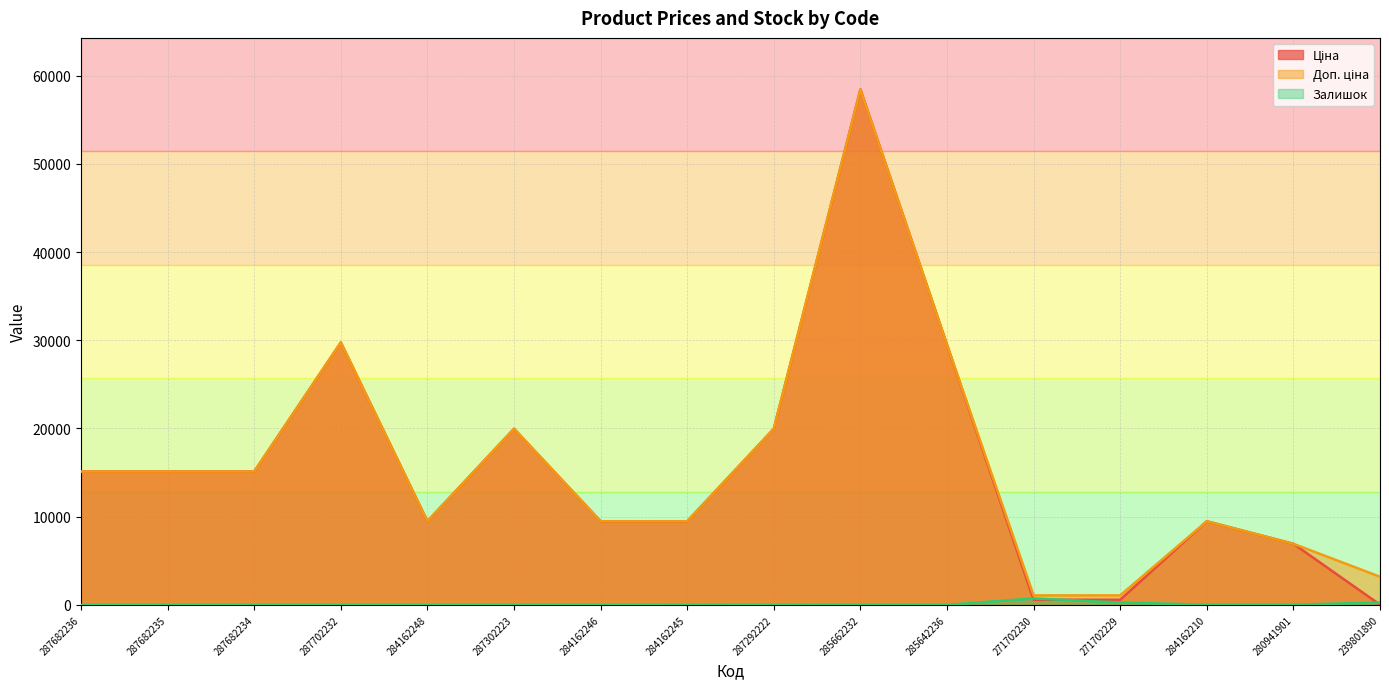

Is the value of Залишок at 284162246 greater than the value of Доп. ціна at 271702229?

No